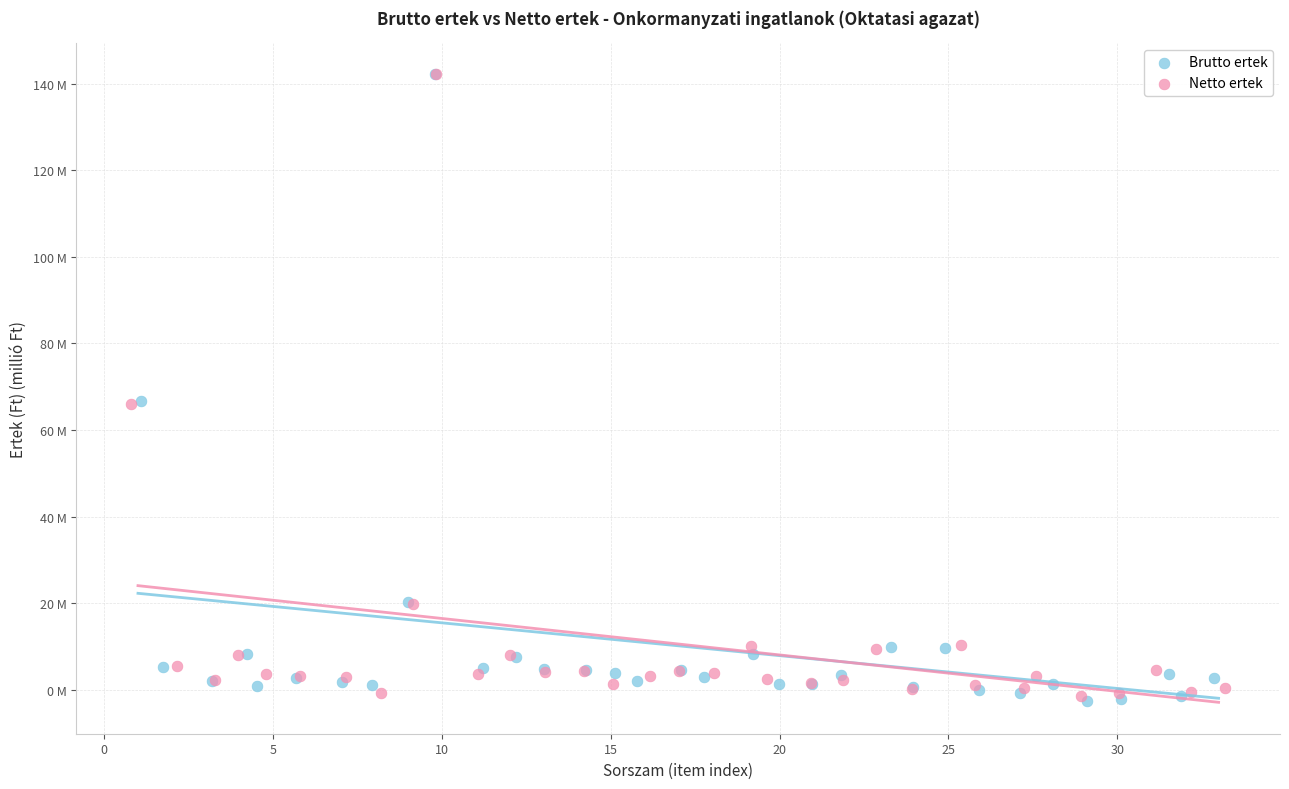

What are all the series names shown in the legend?

Brutto ertek, Netto ertek